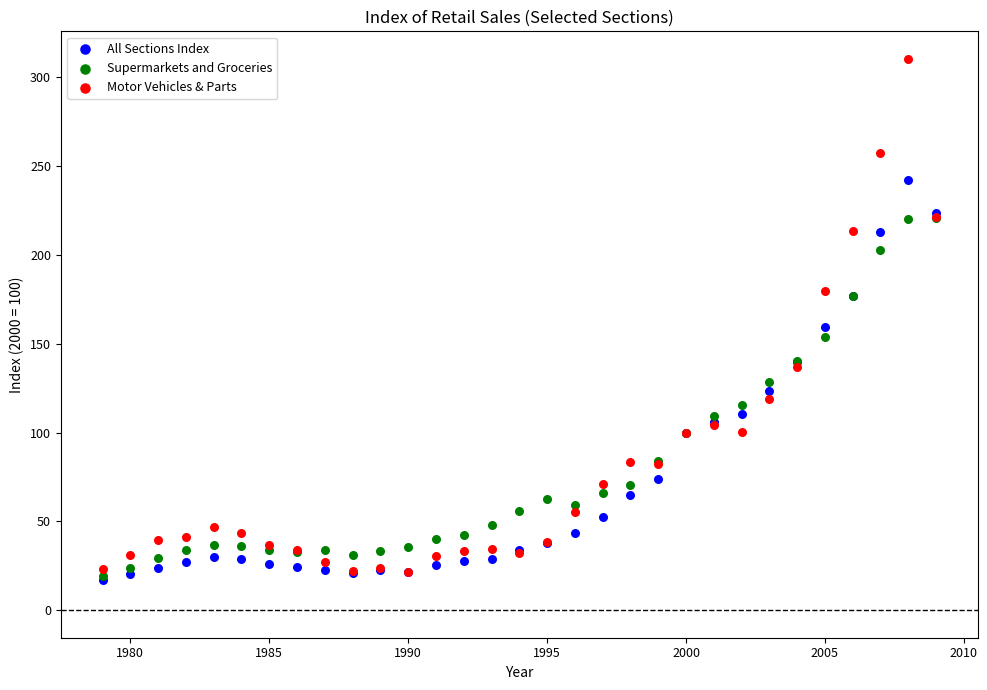

In the Motor Vehicles & Parts series, what Y value is closest to 165?

179.6